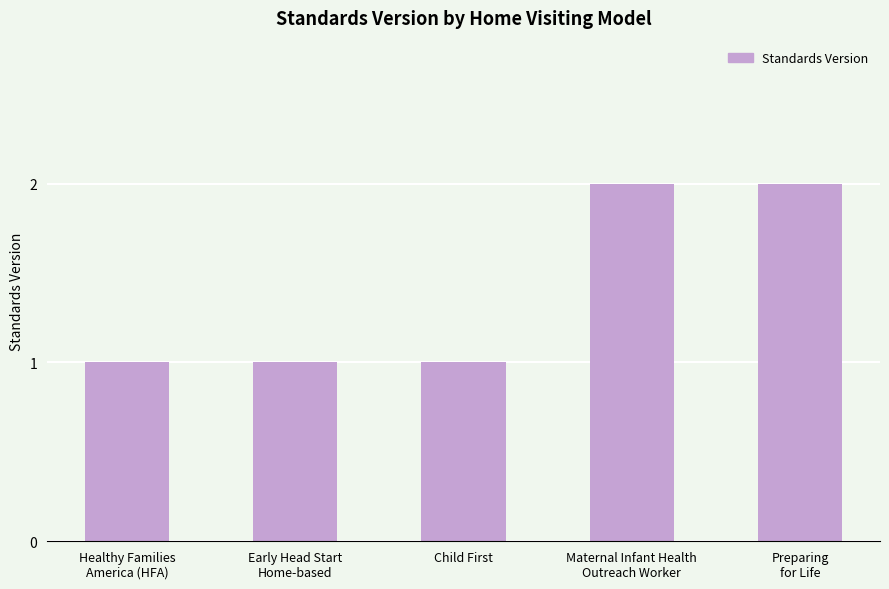

Approximately how many times larger is the value at Early Head Start
Home-based compared to Healthy Families
America (HFA)?

1.0